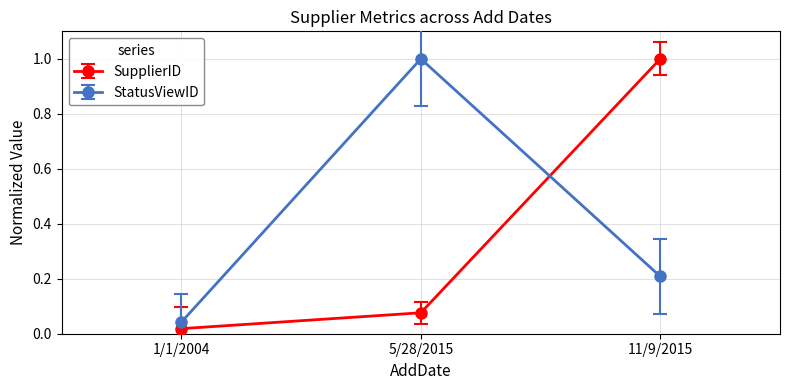

Rank the categories by SupplierID value from lowest to highest.

1/1/2004, 5/28/2015, 11/9/2015